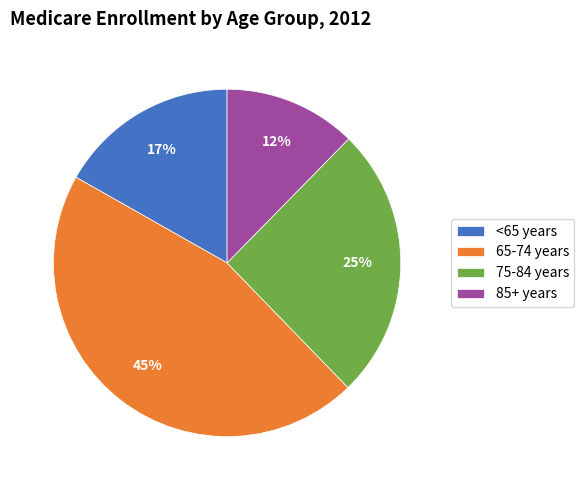

Count the number of slices in the pie.

4